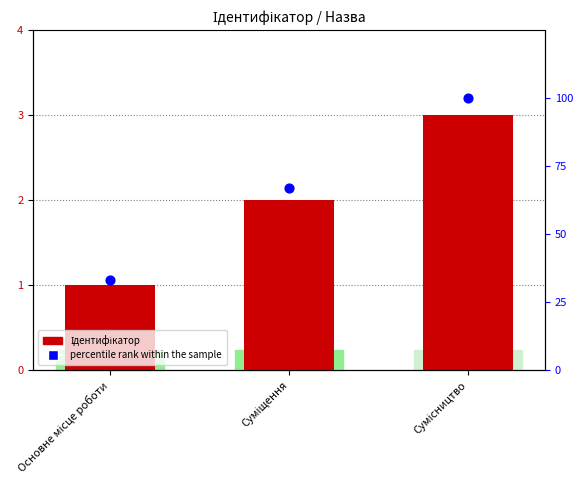

Which series has the widest spread of Y values?

percentile rank within the sample